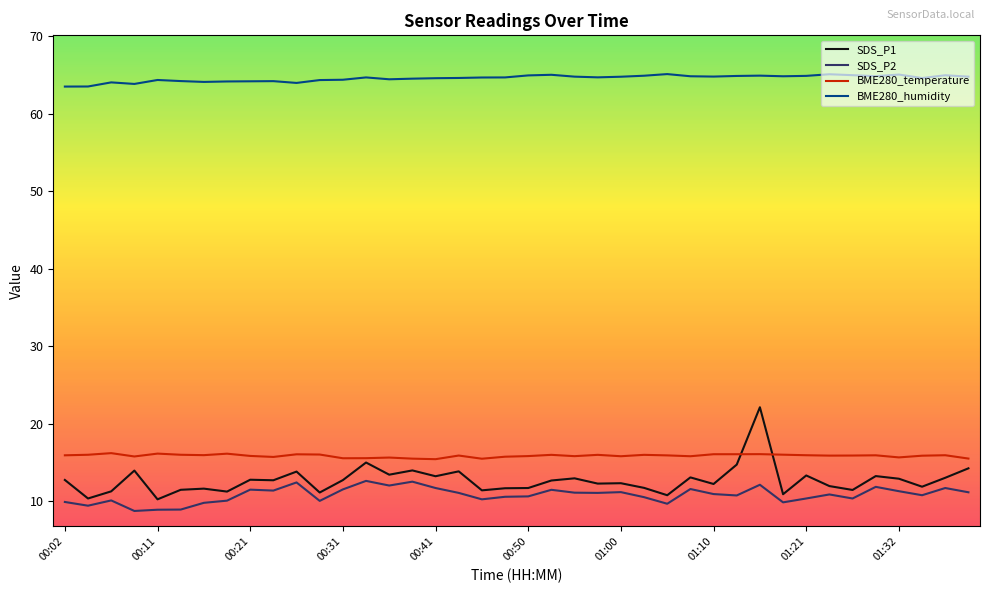

Which series has the largest total across all categories?

BME280_humidity